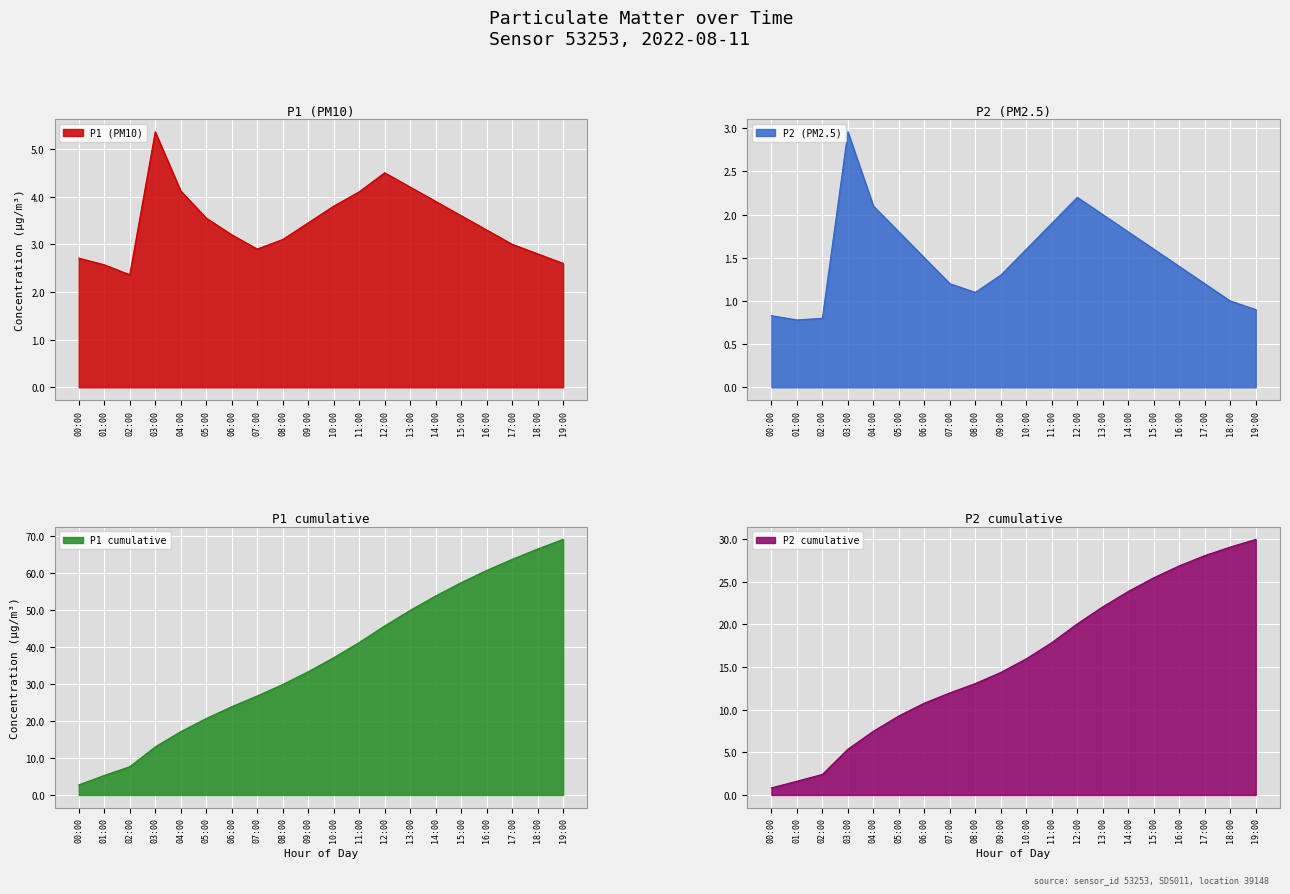

In P2, how many points are lower than both neighbors (excluding endpoints)?

2